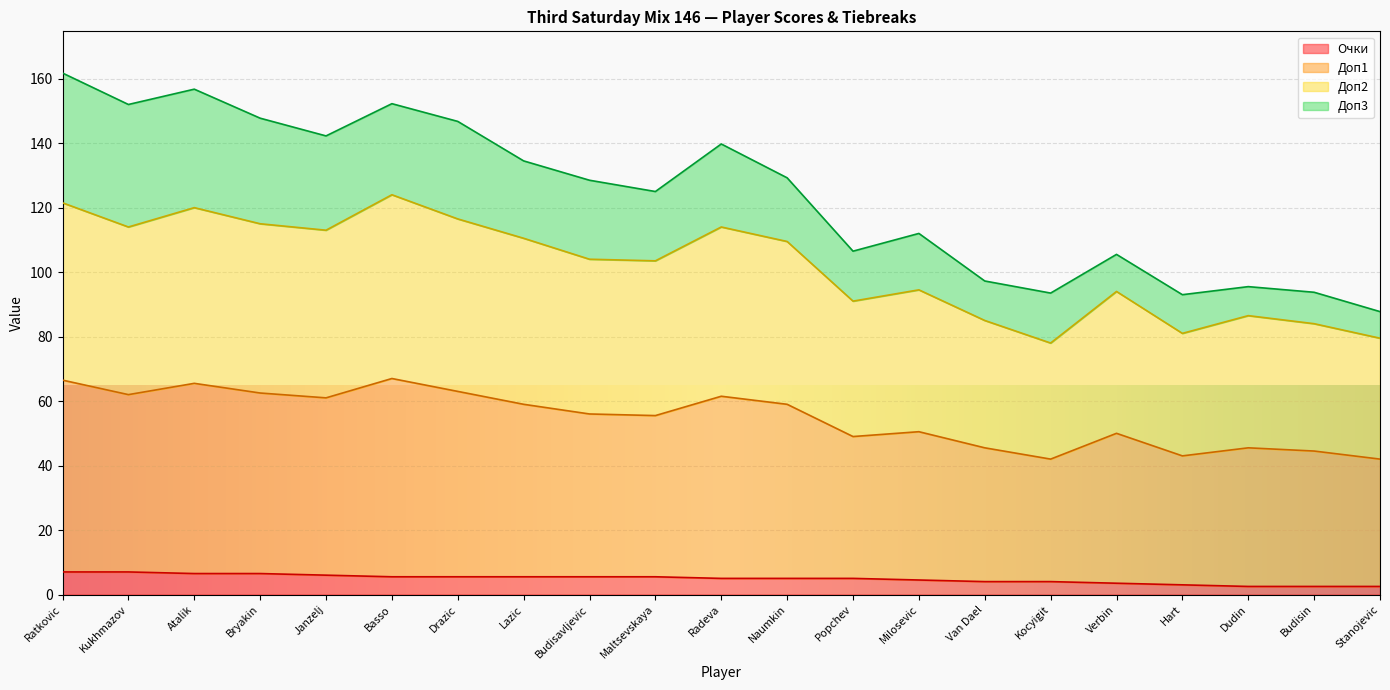

What is the highest value of the Очки series?

7.0